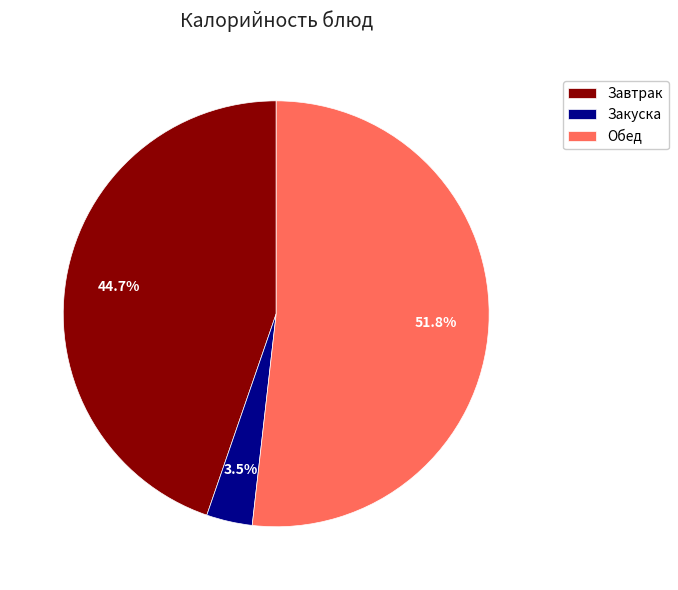

Which has a higher value, Закуска or Завтрак?

Завтрак